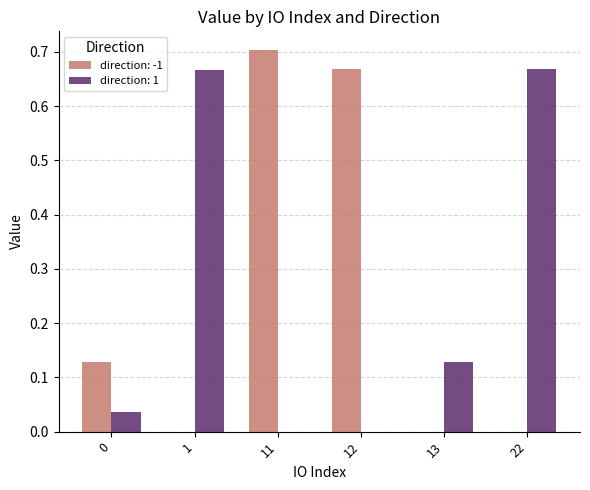

Are the bars horizontal?

No